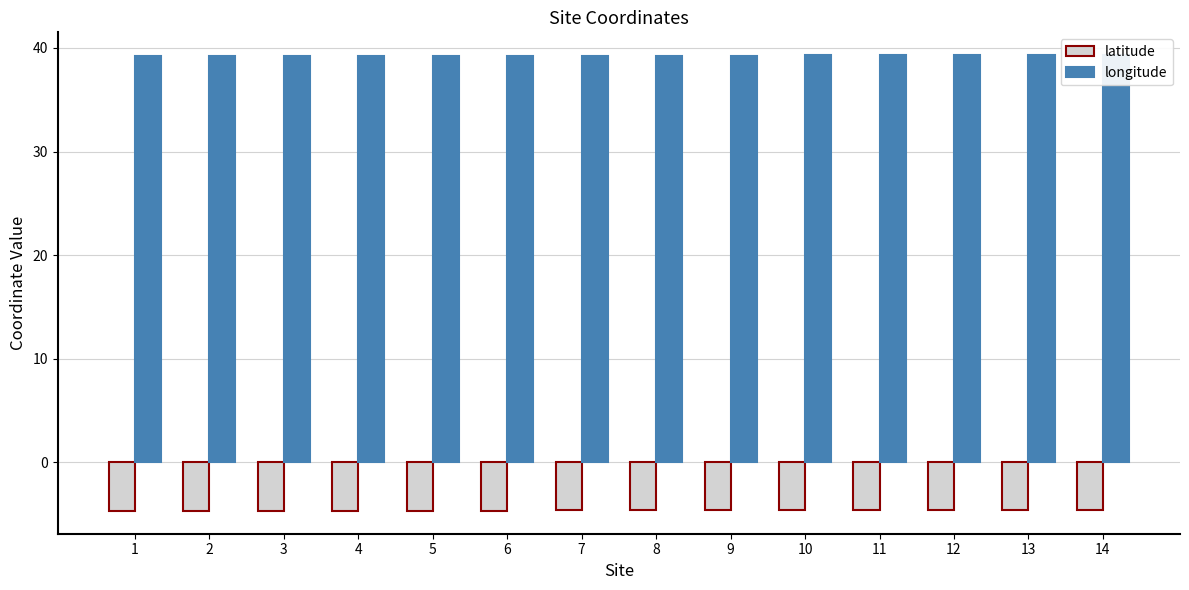

What is the value of the longitude bar at the 10th from the left?

39.3